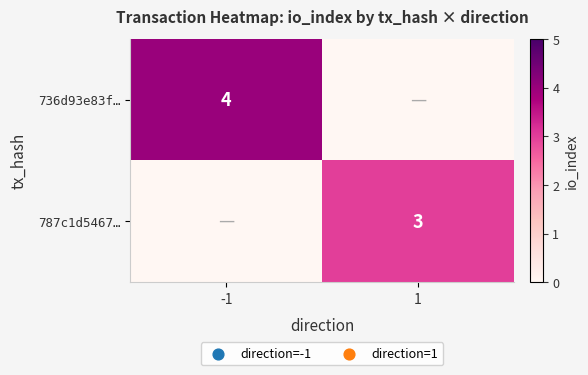

Is it true that 736d93e83f… equals 4 at -1?

True